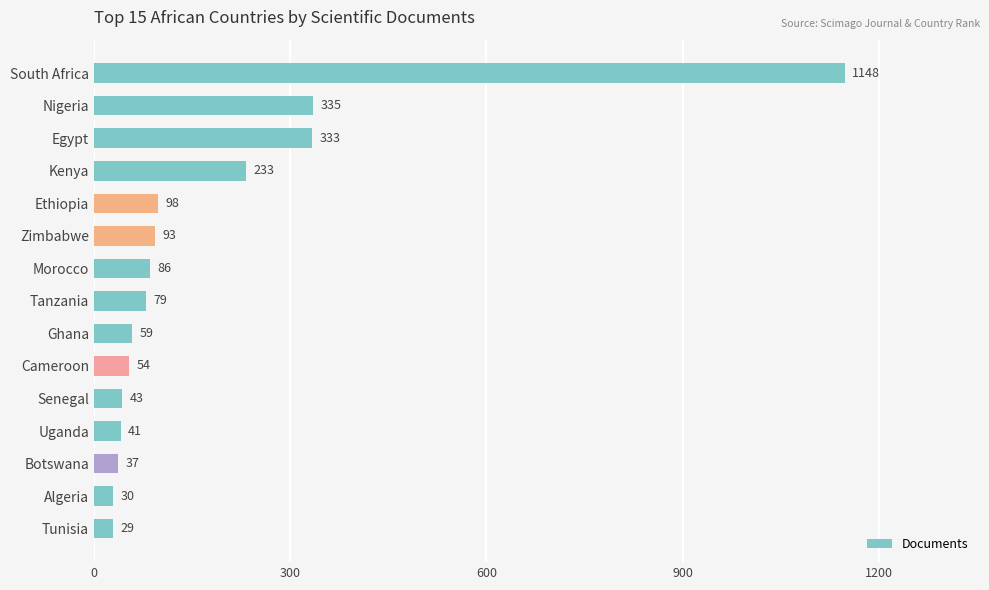

Between Nigeria and South Africa, which is larger?

South Africa